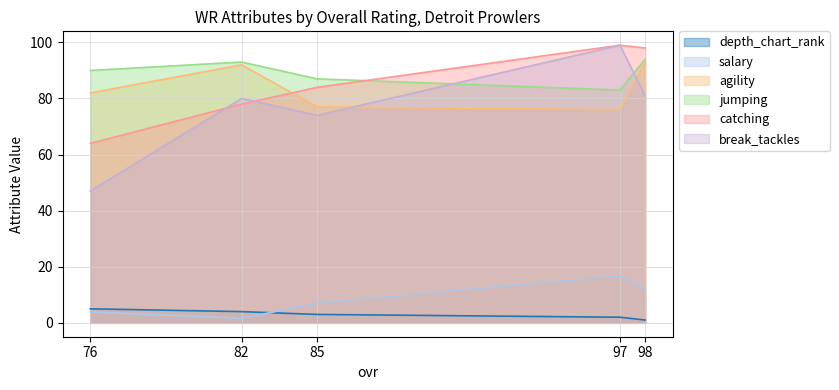

What is the highest value of the agility series?

93.0